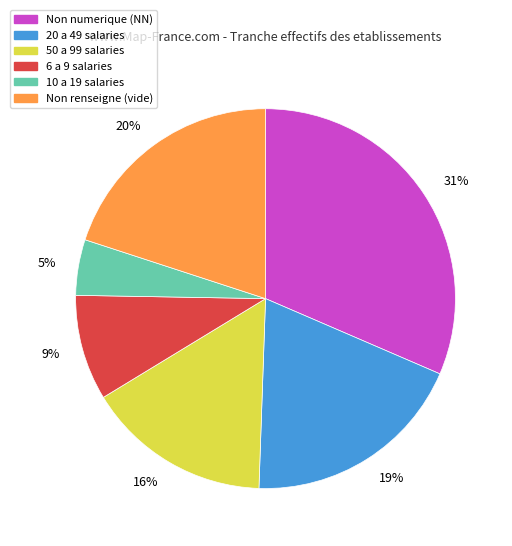

How many slices are in this pie chart?

6